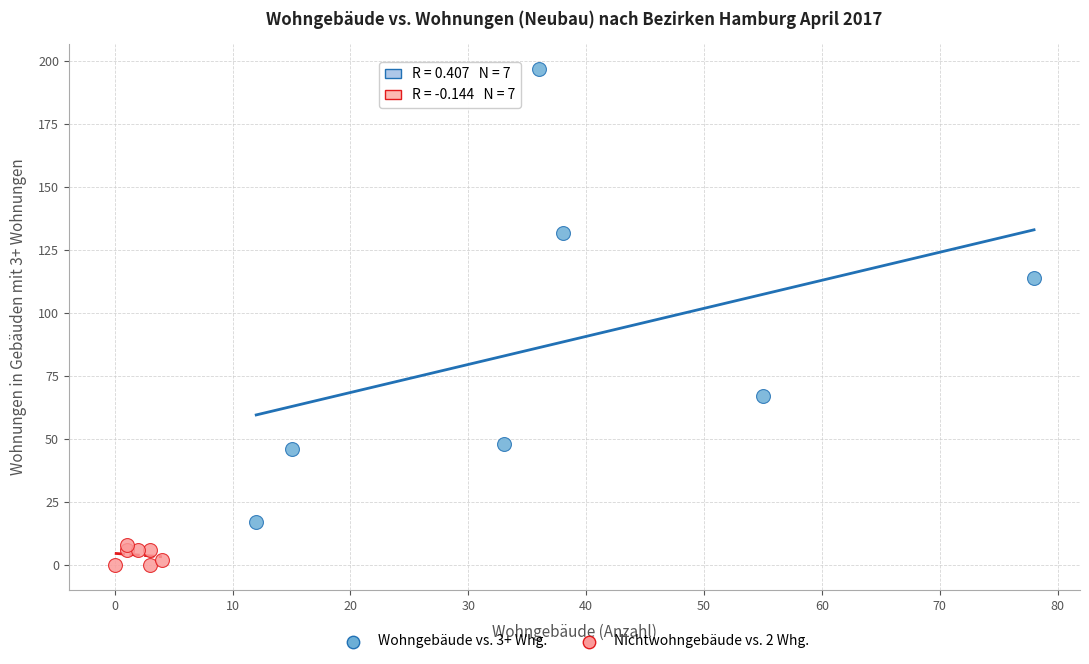

Which series contains the lowest Y value?

Nichtwohngebäude vs. 2 Whg.